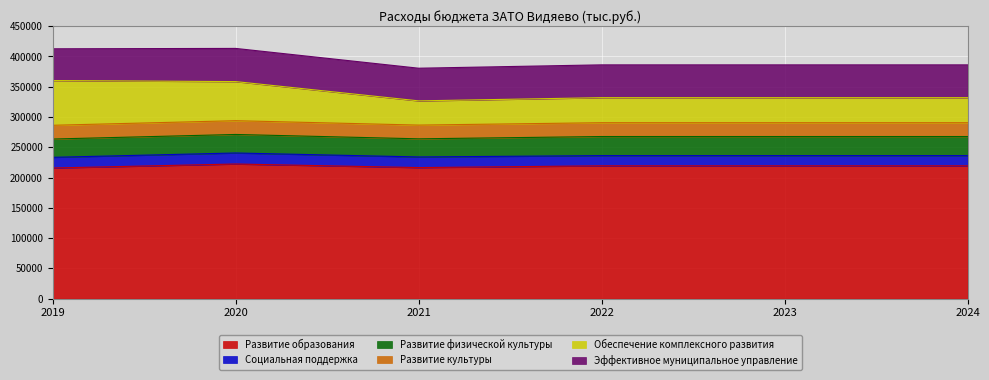

The Развитие образования series shows 222347.0 at 2020. True or false?

True